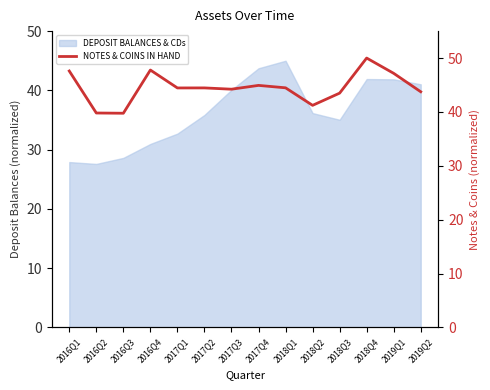

How many data points are above 44?

9